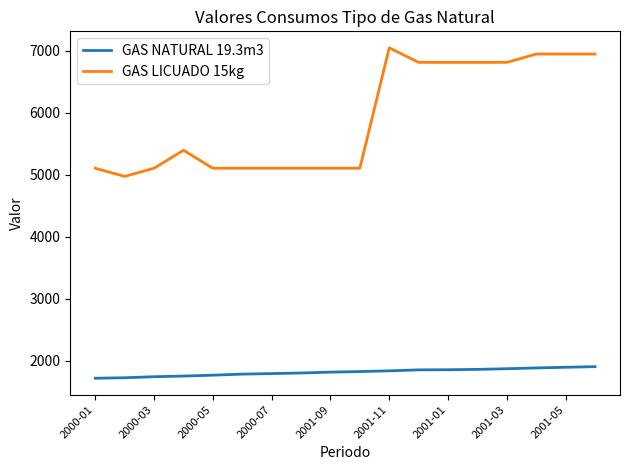

Rank the series by their maximum value, from highest to lowest.

GAS LICUADO 15kg, GAS NATURAL 19.3m3